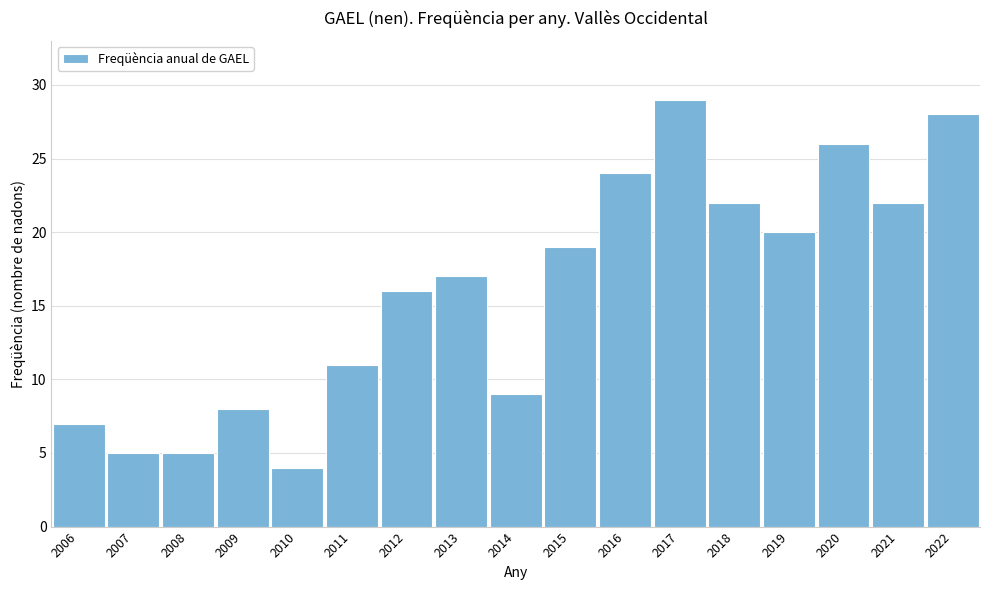

Reading left to right, extract all data points from this chart.

7	5	5	8	4	11	16	17	9	19	24	29	22	20	26	22	28